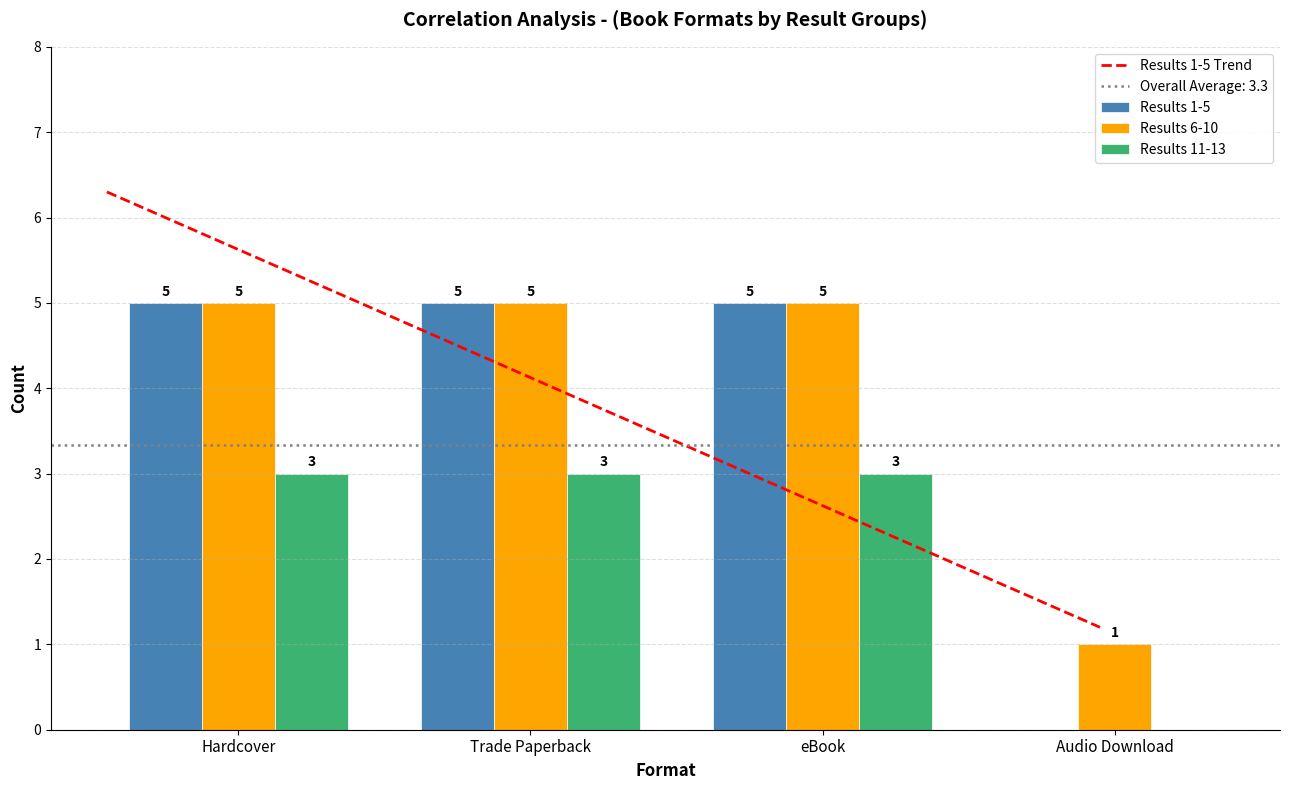

What is the sum of all Results 11-13 values?

9